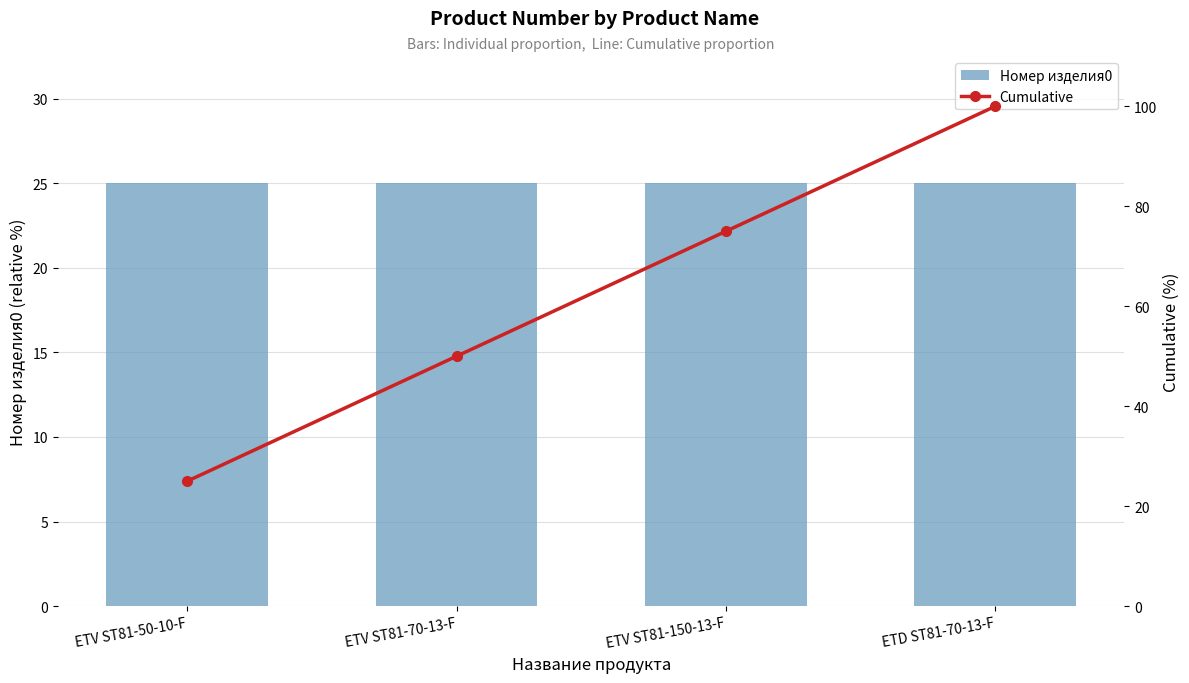

What is the approximate value of Номер изделия0 at ETD ST81-70-13-F?

25.0